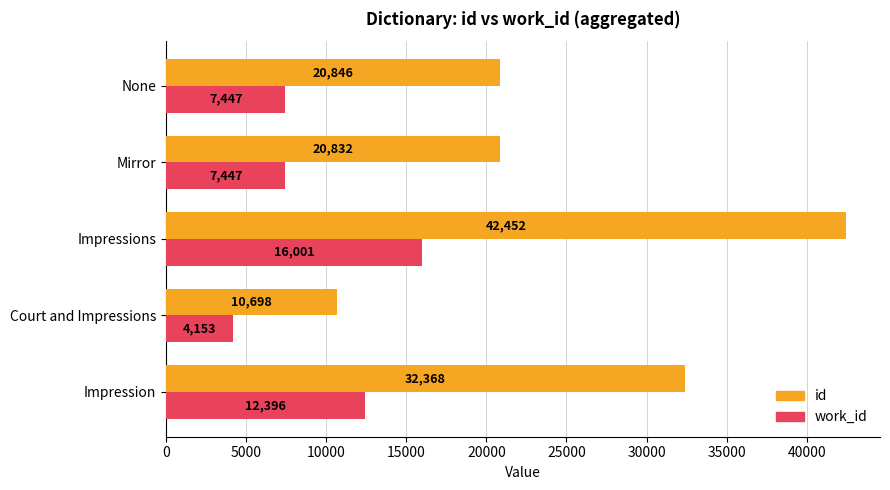

Rank the series by their maximum value, from highest to lowest.

id, work_id